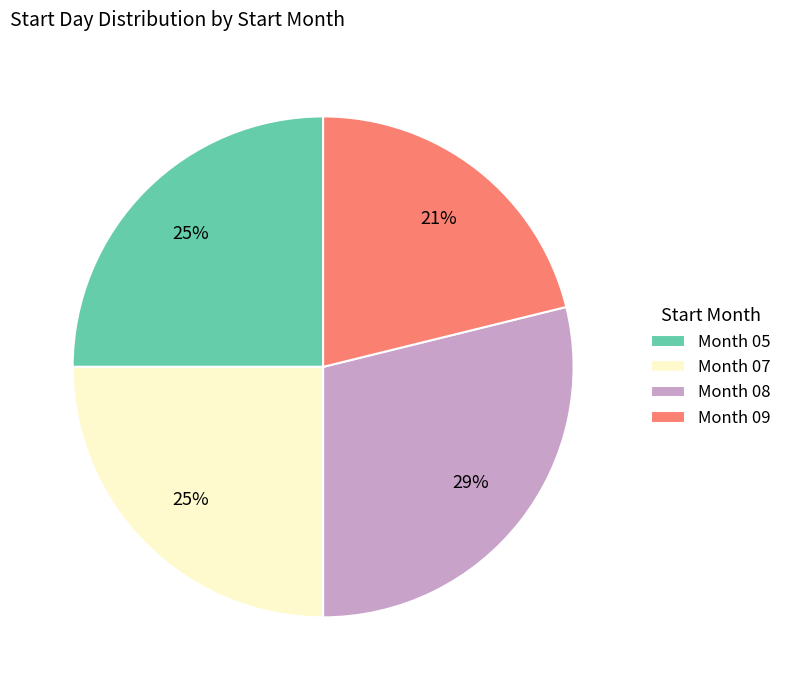

To the nearest percent, what portion does Month 09 represent?

21%